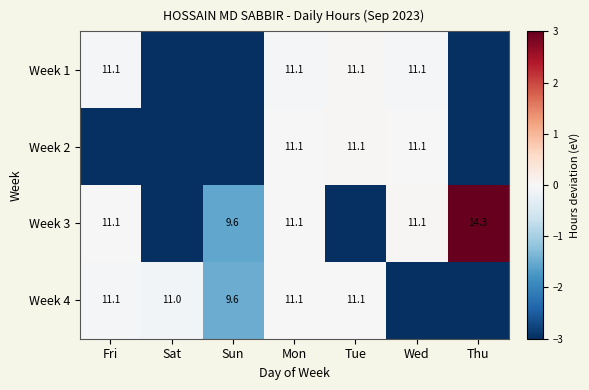

Which series has the largest total across all categories?

Week 3